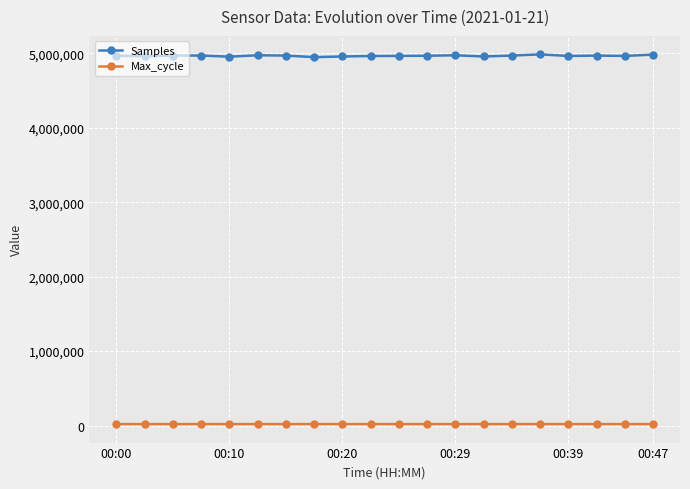

At how many categories does at least one series exceed 1693252?

20